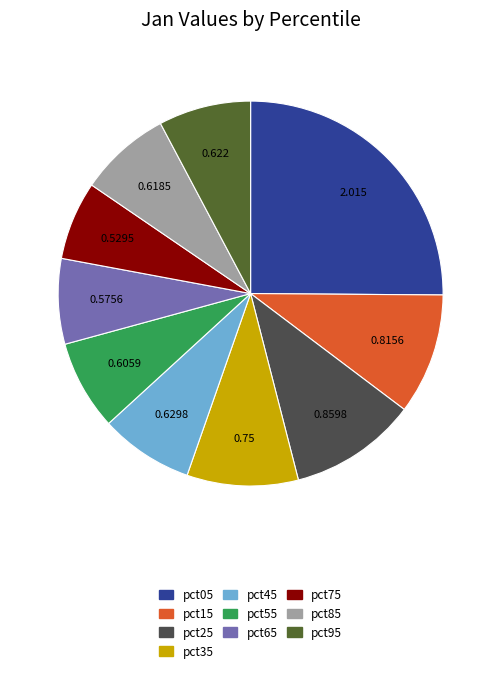

Combined, do pct25 and pct45 account for over 50%?

No